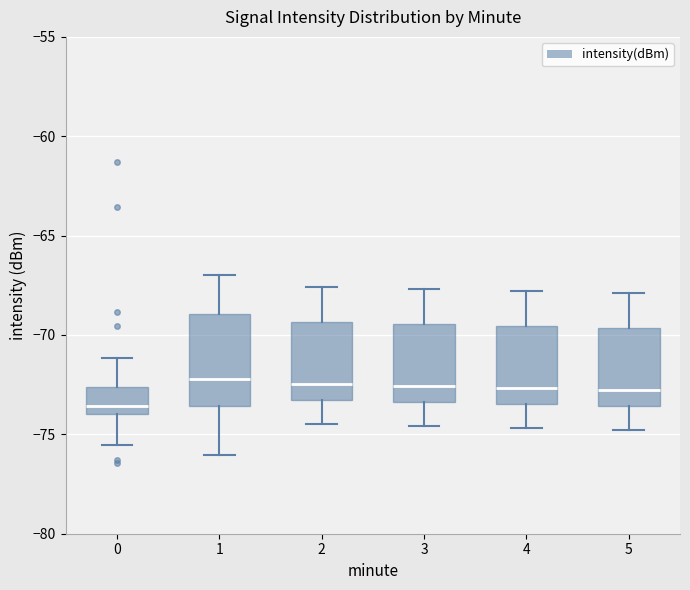

Where is the upper edge of the box at x = 4 on the y-axis? The values are not printed on the chart, so give them approximately, as read against the axis.

-69.5